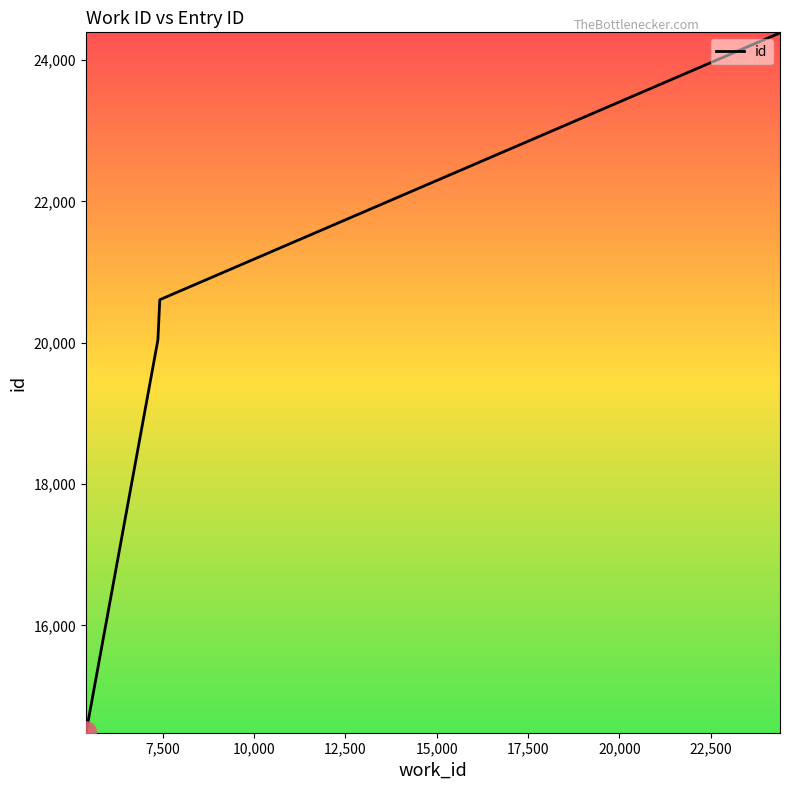

What is the sum of all values?

202302